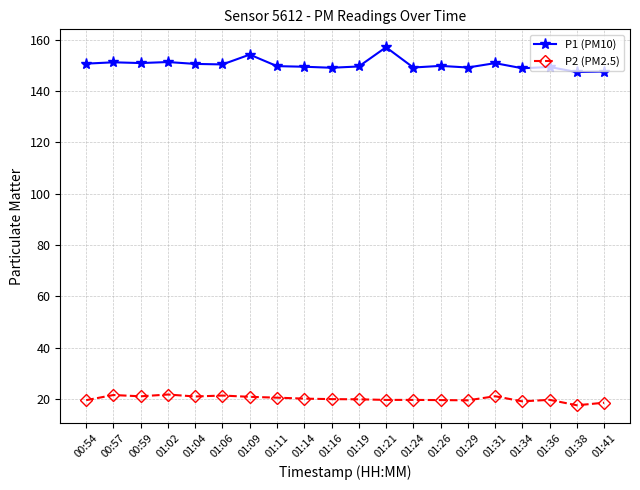

Is the value of P1 (PM10) at 01:36 greater than the value of P2 (PM2.5) at 01:11?

Yes